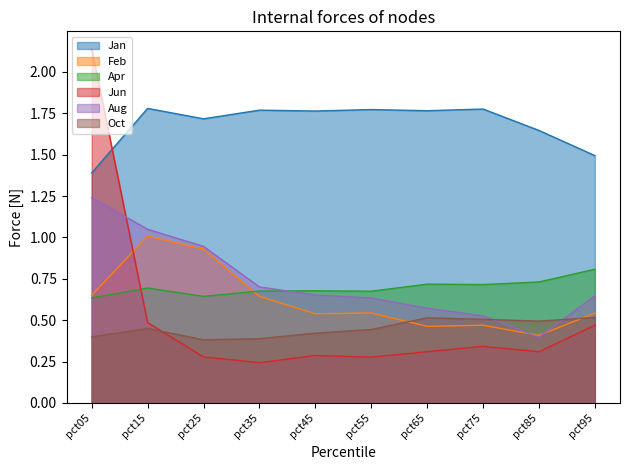

The Feb series shows 0.1 at pct05. True or false?

False